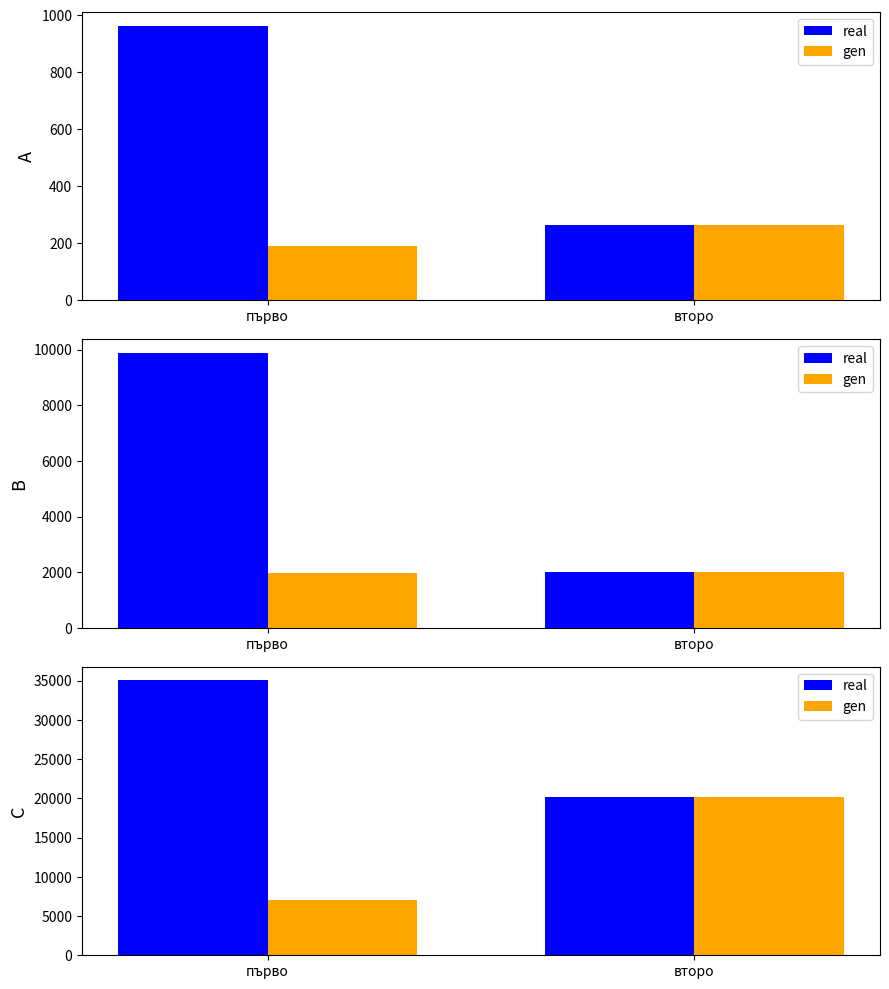

At how many categories does at least one series exceed 15376?

2